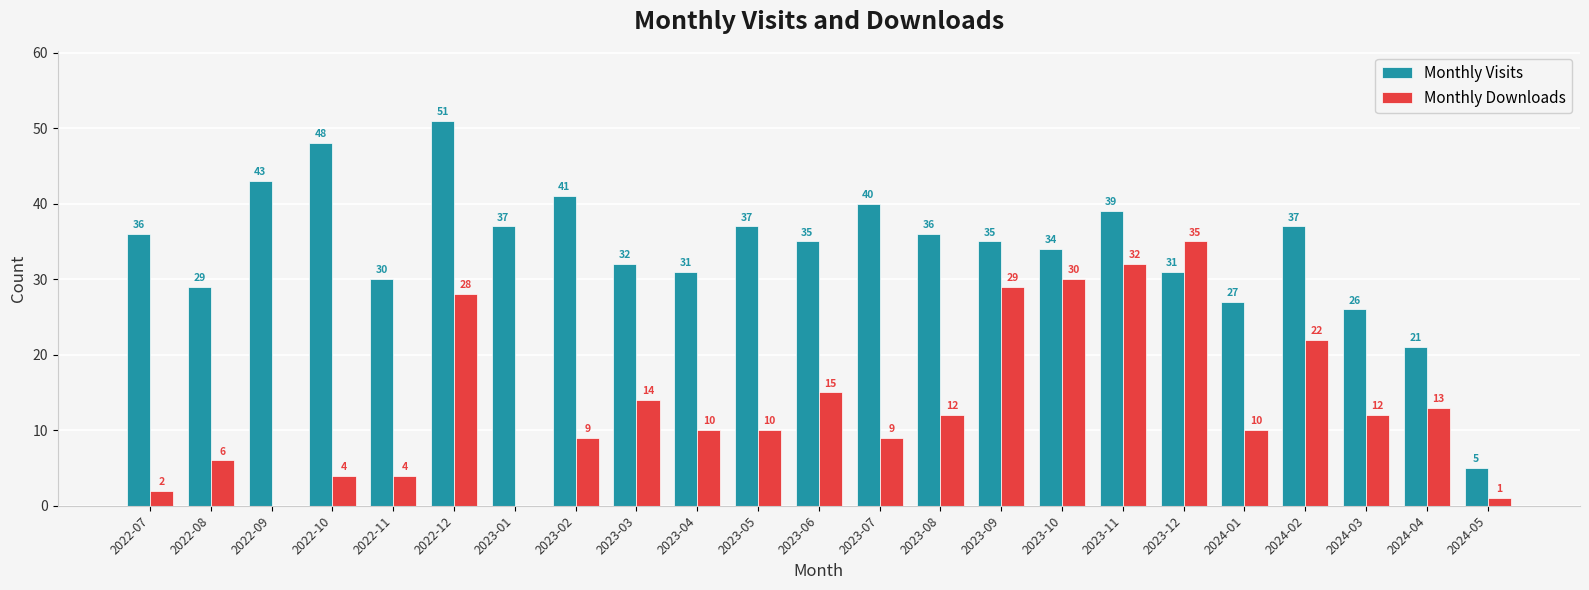

What is the sum of all Monthly Downloads values?

307